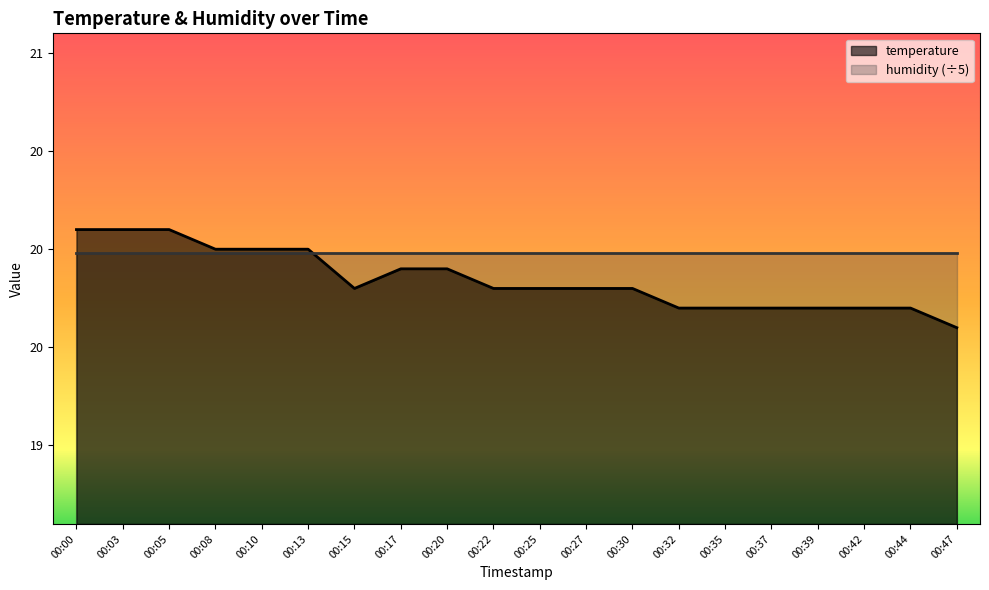

Which has a higher value, 00:10 or 00:17?

00:10